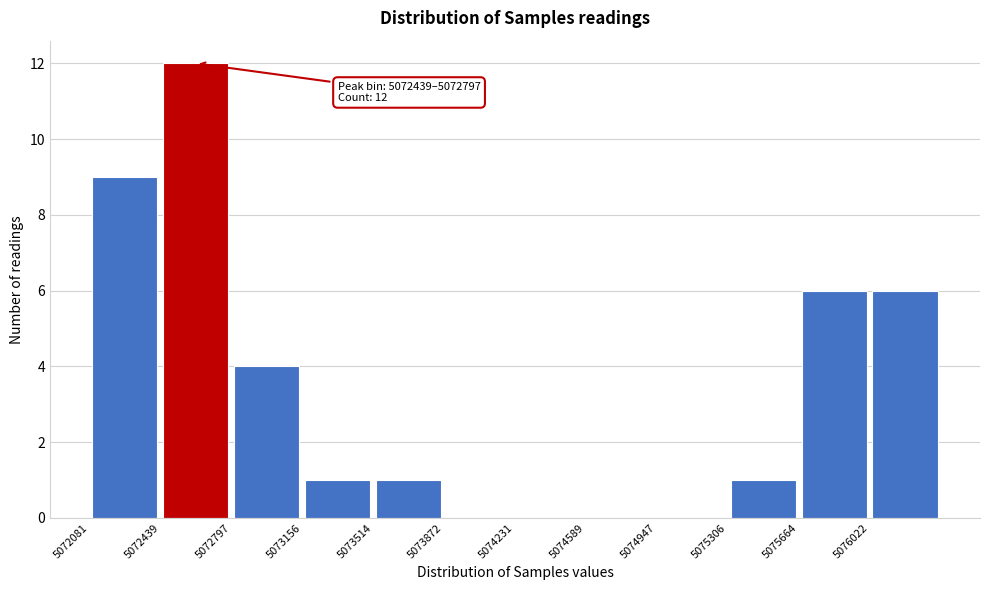

Over which range of the x-axis is the bar tallest?

5072450 to 5072800